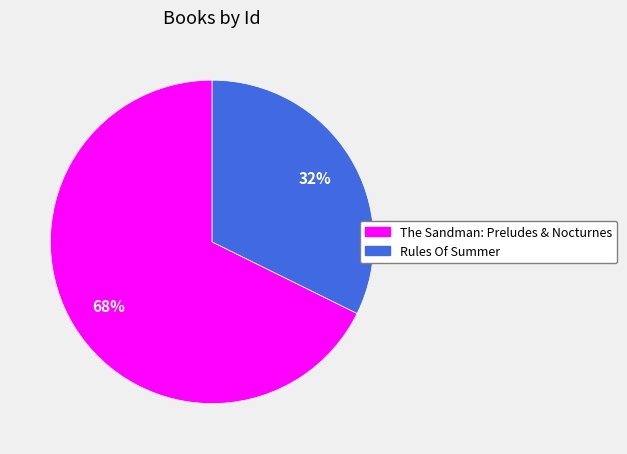

Do The Sandman: Preludes & Nocturnes and Rules Of Summer together represent more than half of the pie?

Yes